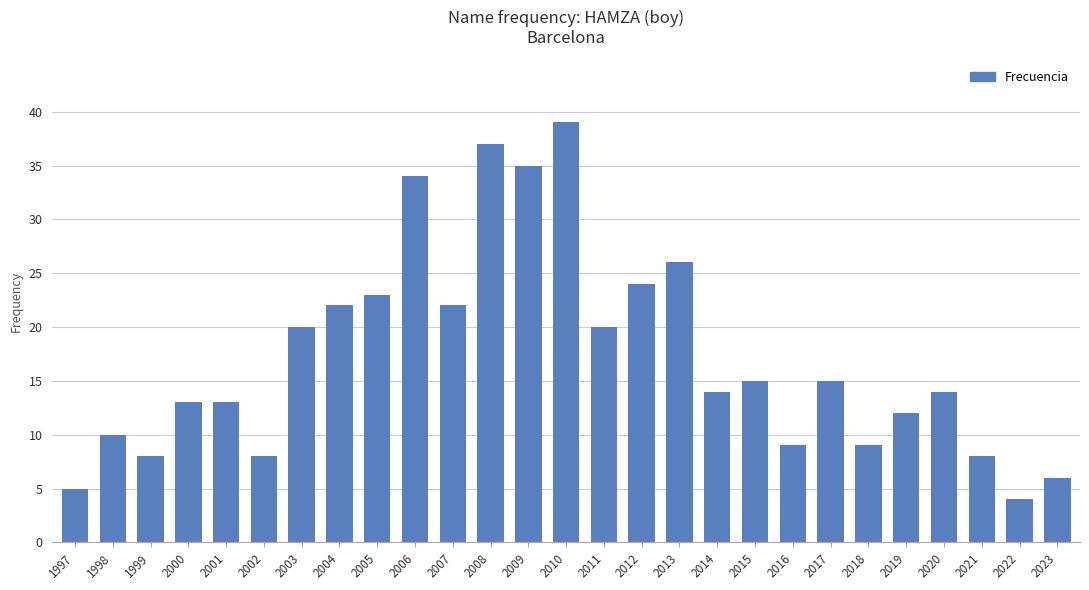

Where does the data first go above 14?

2003